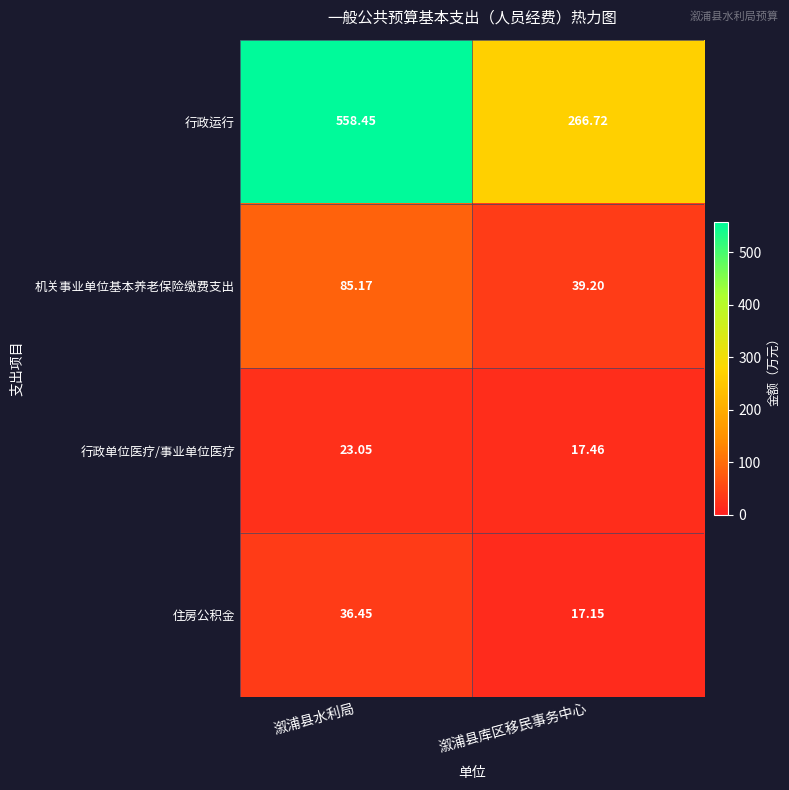

Which series has the largest range (max minus min)?

行政运行